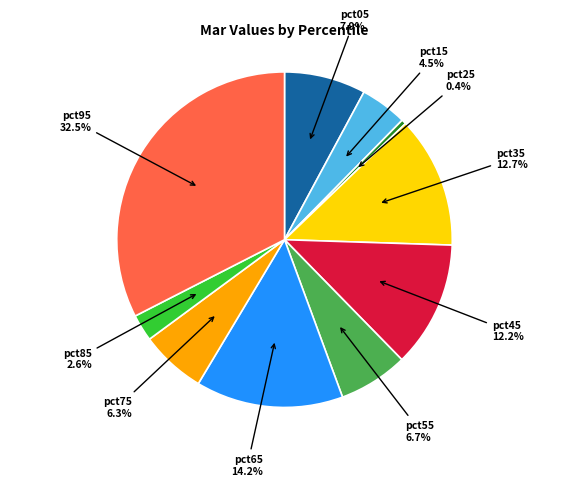

Does any single category account for the majority?

No